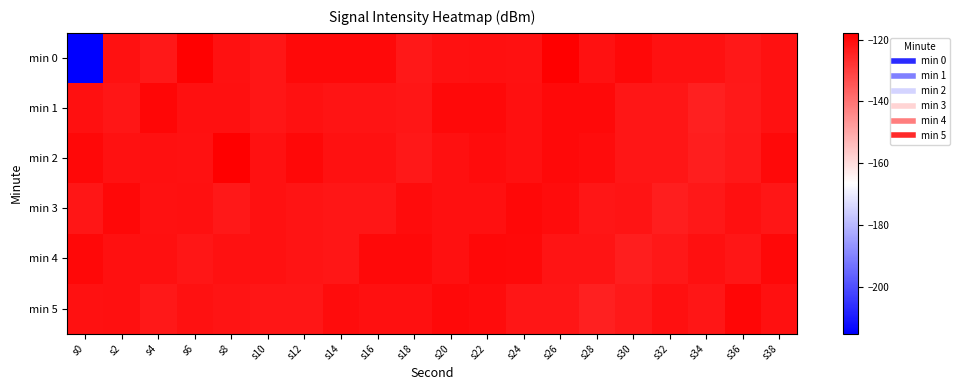

Which has a higher value, s20 or s0?

s20